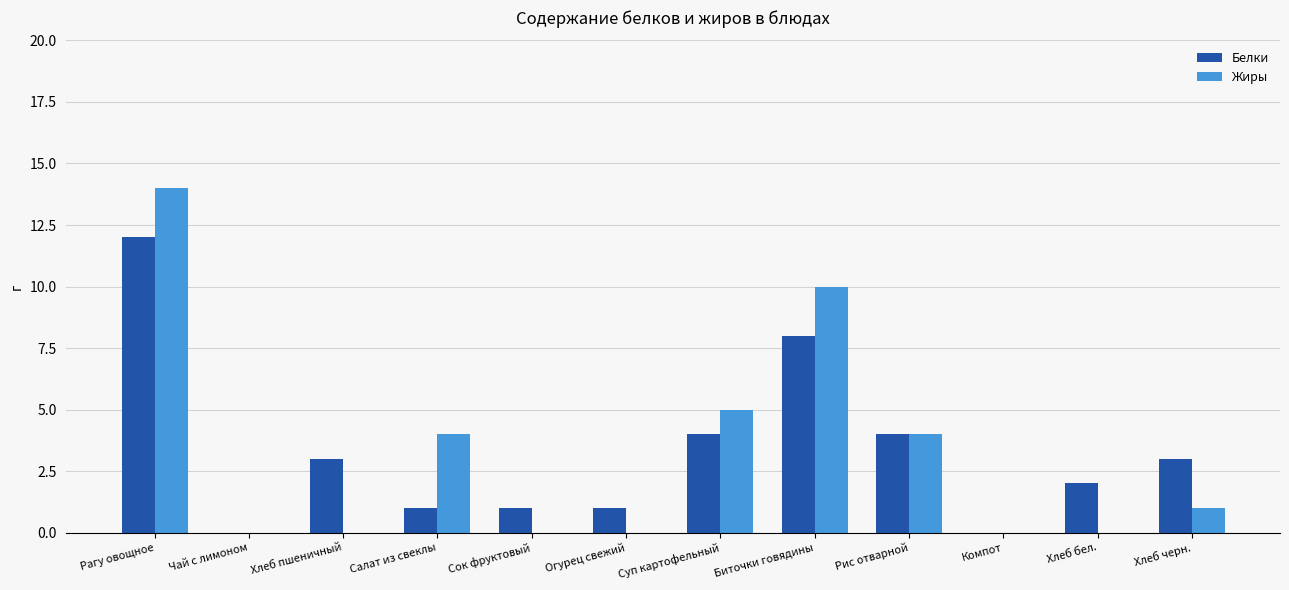

Are the bars horizontal?

No